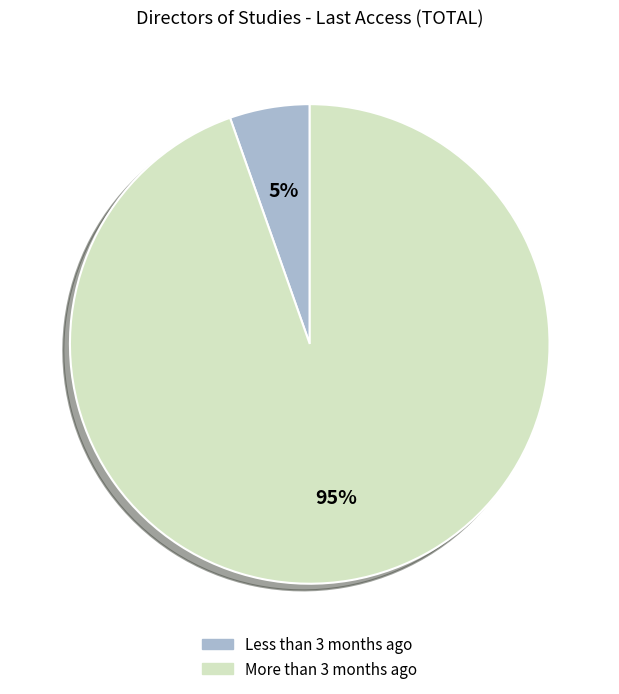

How many segments does this pie chart have?

2